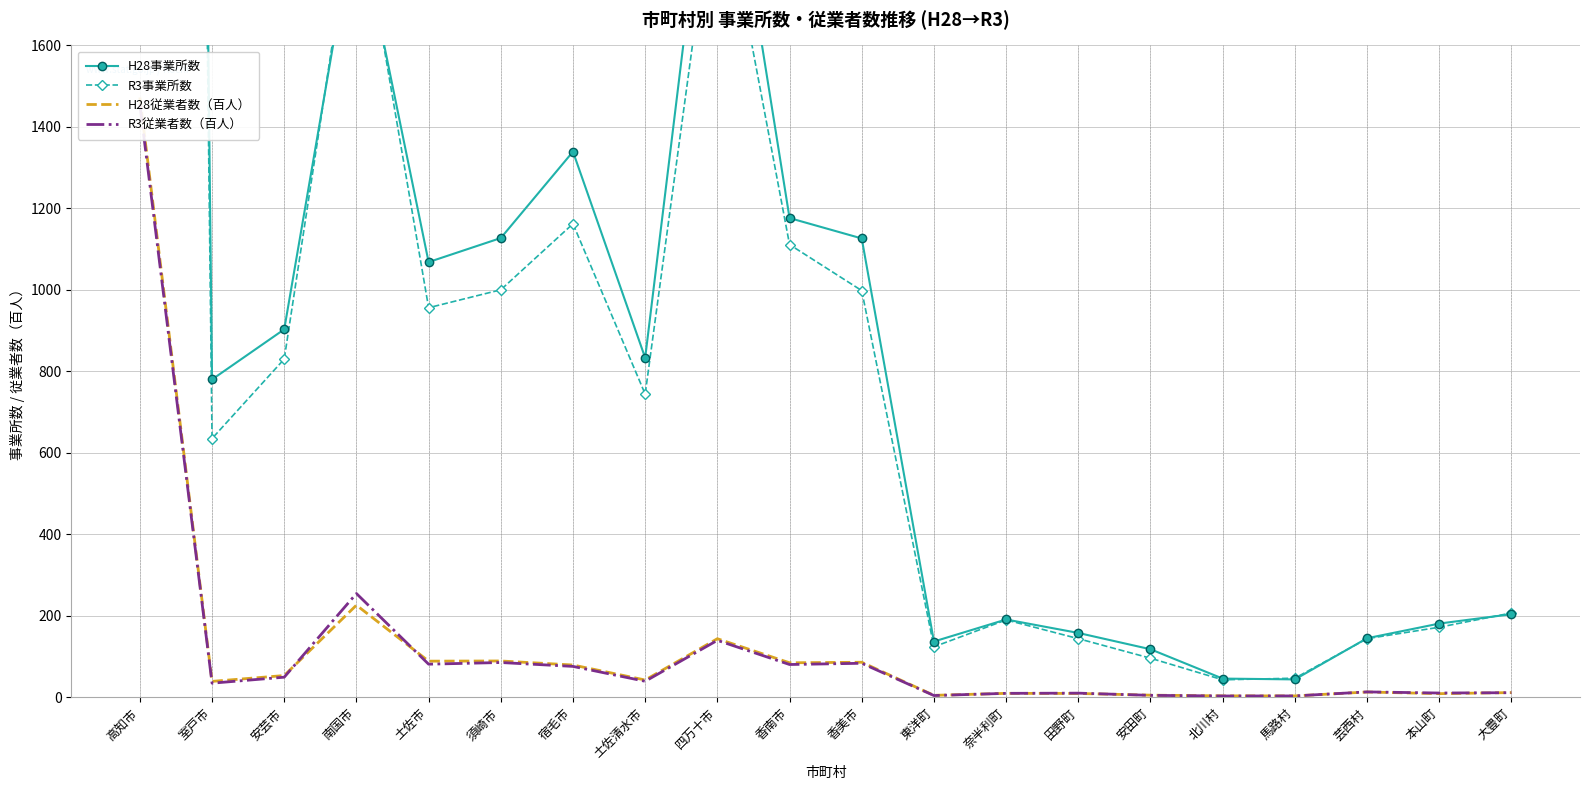

Reading left to right, what are all the values shown in this chart?

H28事業所数: 16555.0	780.0	903.0	1933.0	1068.0	1127.0	1339.0	833.0	2287.0	1176.0	1126.0	137.0	191.0	158.0	118.0	46.0	44.0	145.0	181.0	204.0
R3事業所数: 15661.0	635.0	830.0	1991.0	956.0	1000.0	1162.0	744.0	2051.0	1111.0	998.0	124.0	190.0	144.0	96.0	43.0	47.0	144.0	172.0	207.0
H28従業者数（百人）: 1471.9	39.1	53.5	226.1	88.8	89.2	79.3	42.5	143.8	84.8	86.1	4.9	9.8	9.5	5.3	3.6	3.5	13.1	9.0	11.7
R3従業者数（百人）: 1455.0	34.8	49.4	254.7	81.3	85.4	75.9	39.4	139.8	80.5	83.6	4.4	9.8	10.3	4.9	3.3	3.5	13.3	10.6	11.4